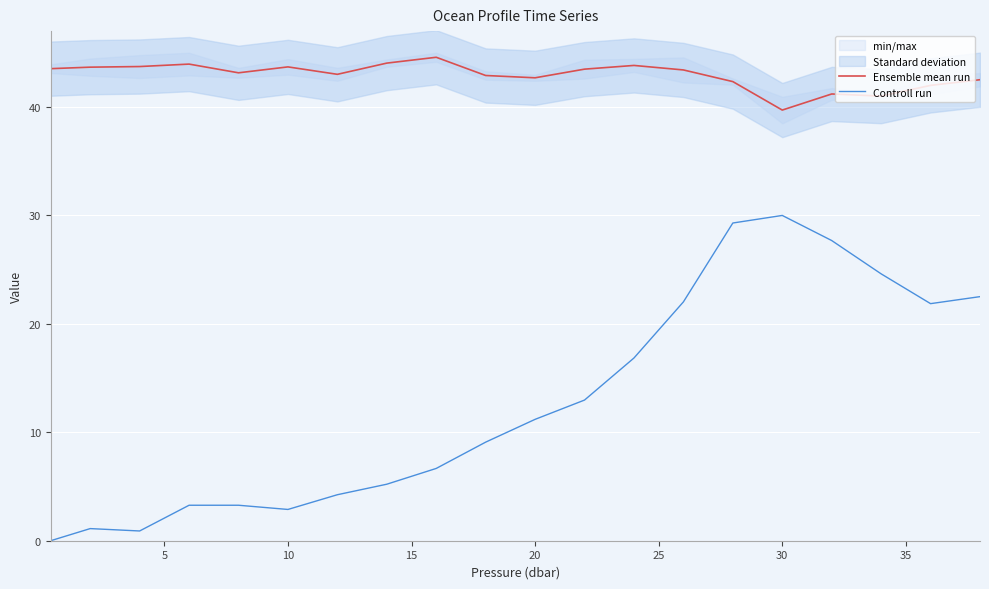

How many interior local peaks does the Controll run series have?

2